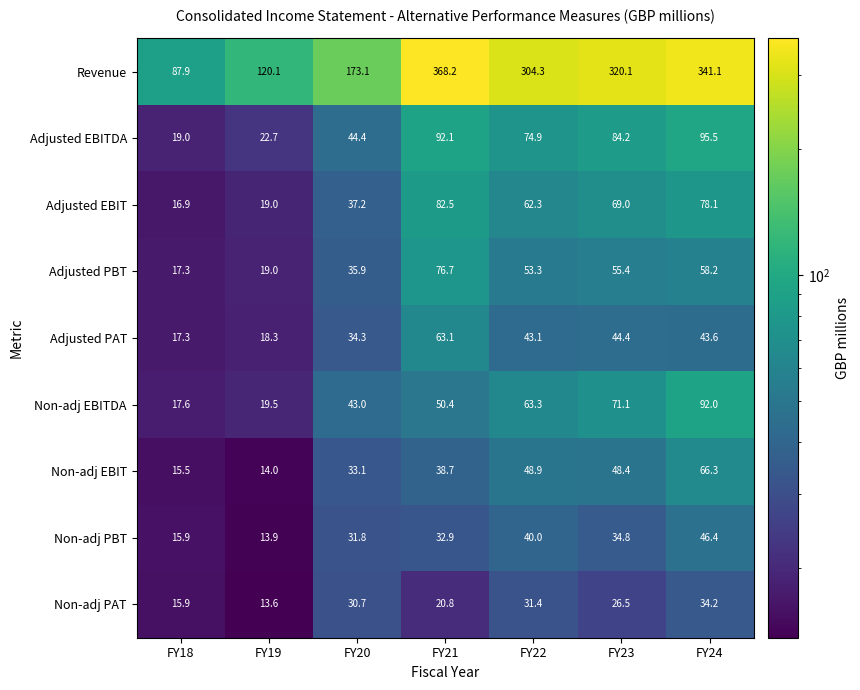

What is the average value of the Revenue series?

245.0